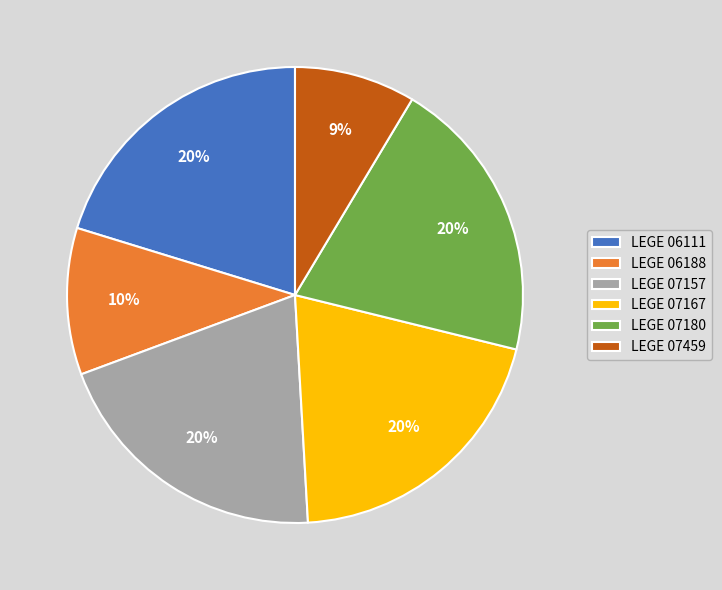

Do LEGE 07167 and LEGE 07157 together represent more than half of the pie?

No